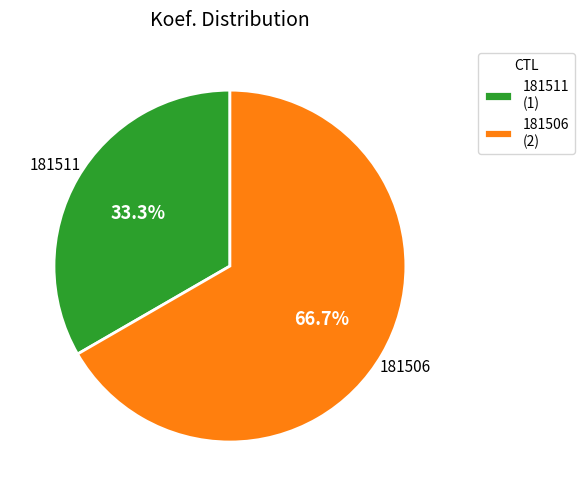

What is the smallest slice in the pie chart?

181511